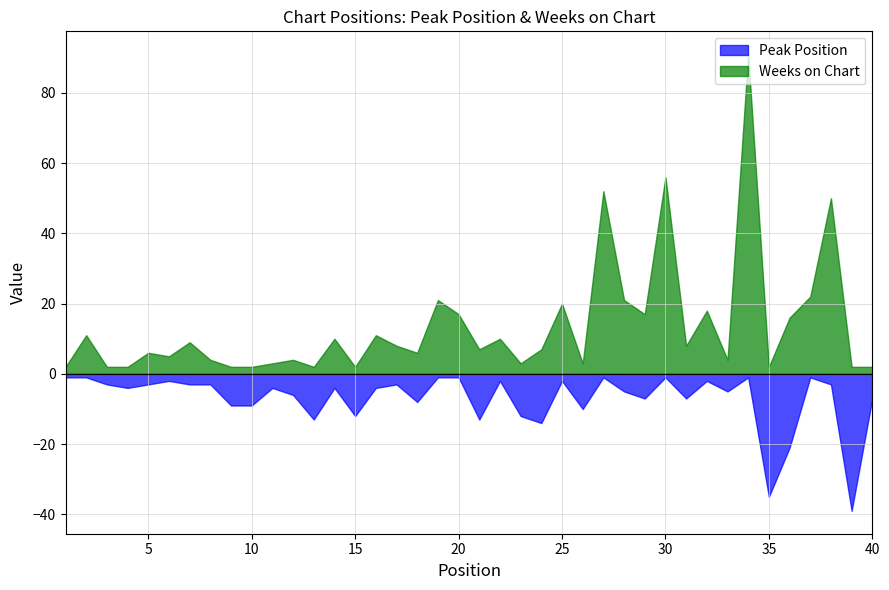

Which series has the largest range (max minus min)?

Weeks on Chart